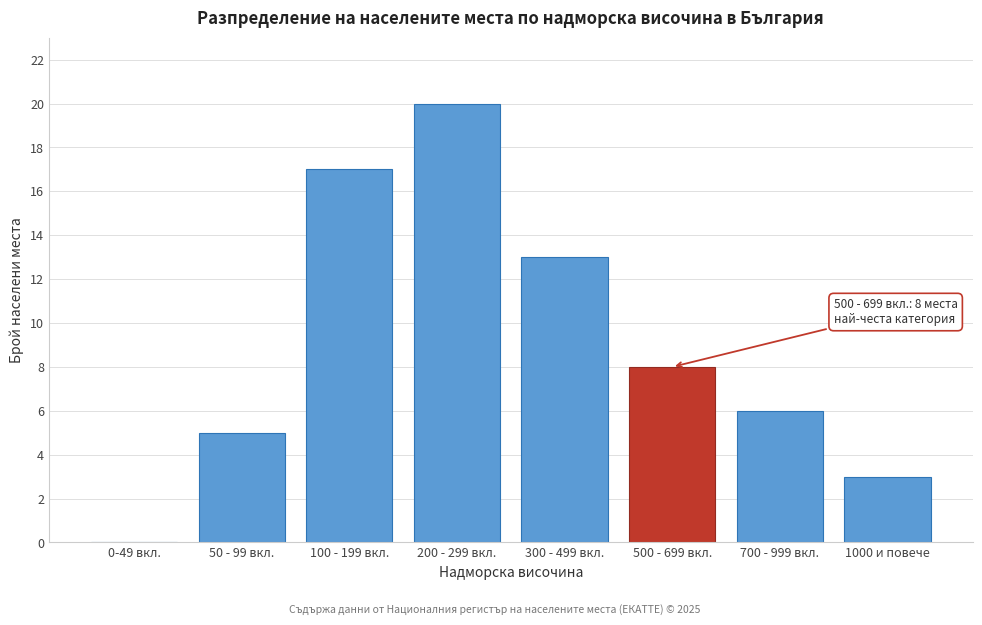

What is the ratio of the value at 500 - 699 вкл. to the value at 200 - 299 вкл.?

0.4